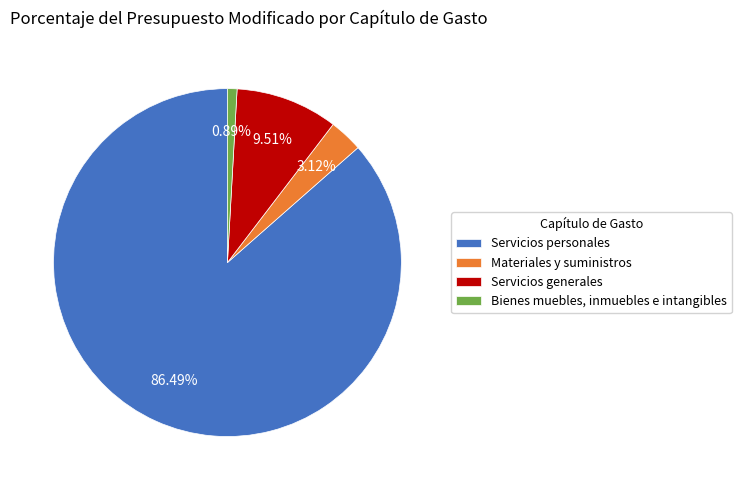

Do Servicios personales and Materiales y suministros together represent more than half of the pie?

Yes